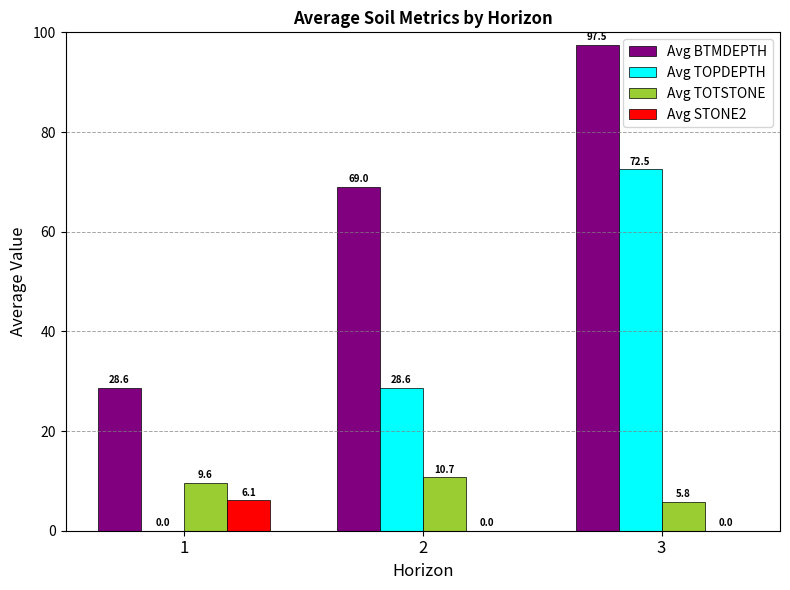

Which series has the largest total across all categories?

Avg BTMDEPTH